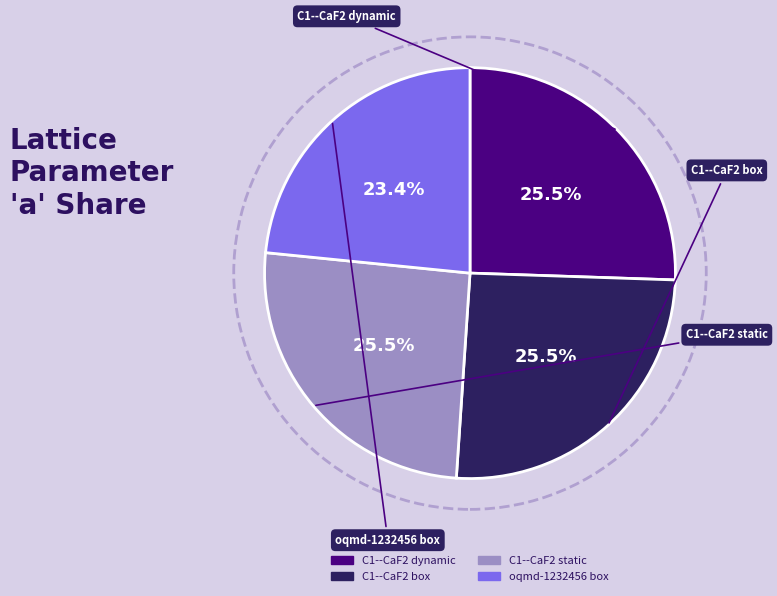

Is there a majority slice in this chart?

No